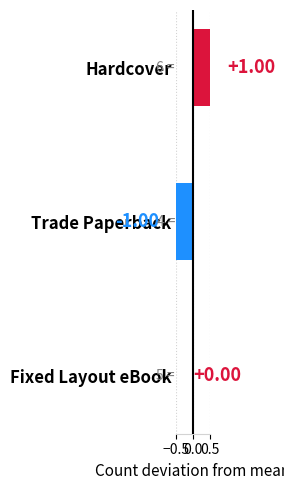

The chart shows a value of -1 at Trade Paperback. True or false?

True